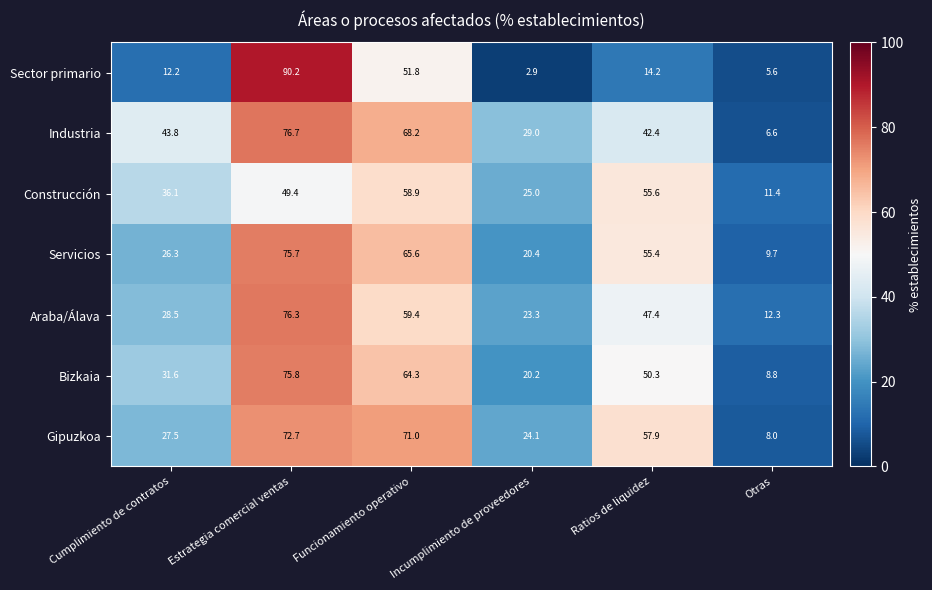

What is the sum of all Gipuzkoa values?

261.2